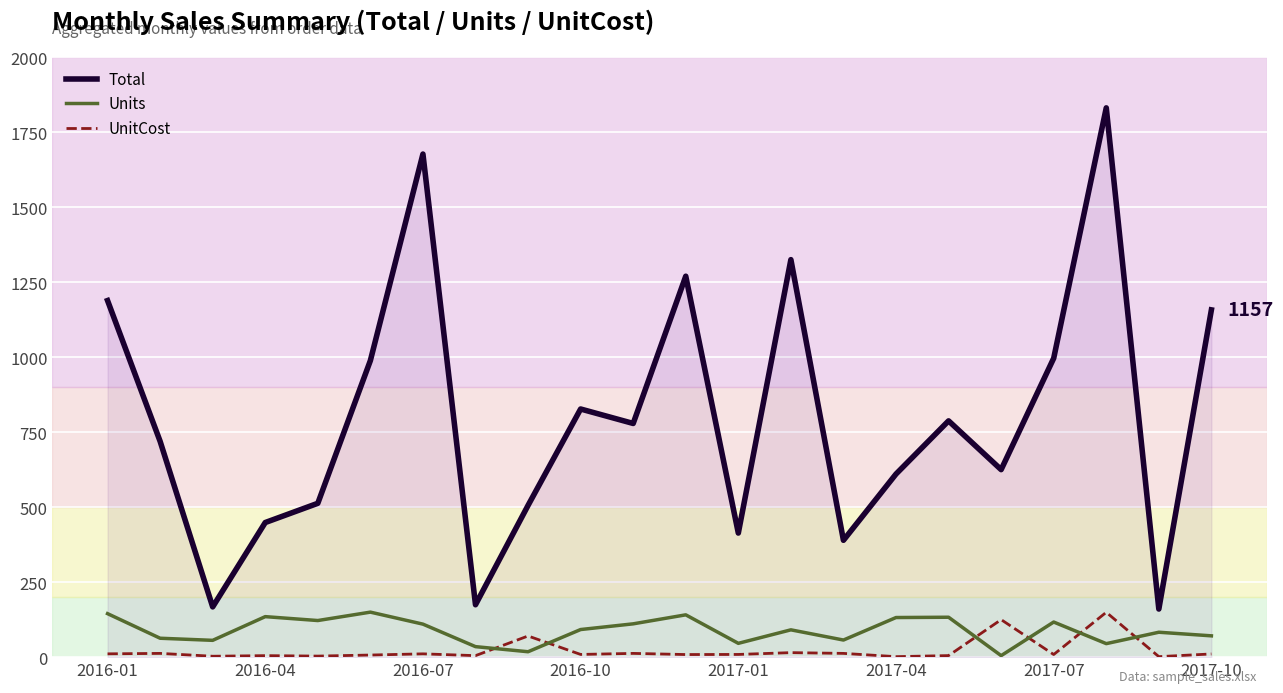

What is the maximum value shown in the chart?

1830.9